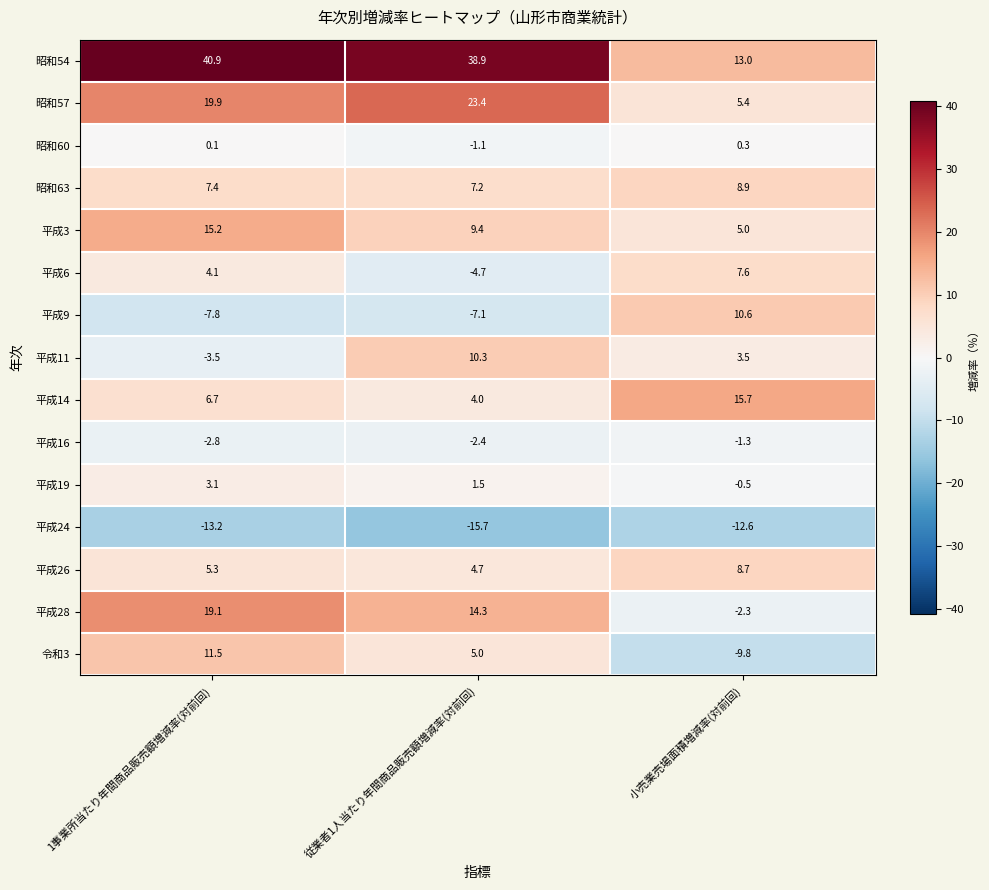

At how many categories does at least one series exceed 1?

3